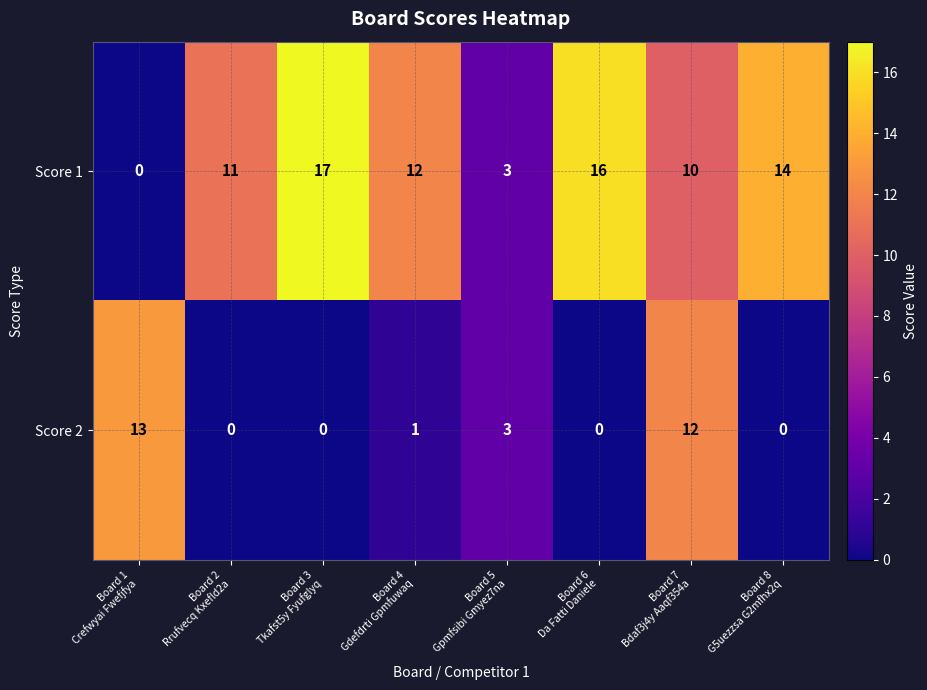

At how many categories does at least one series exceed 9?

7